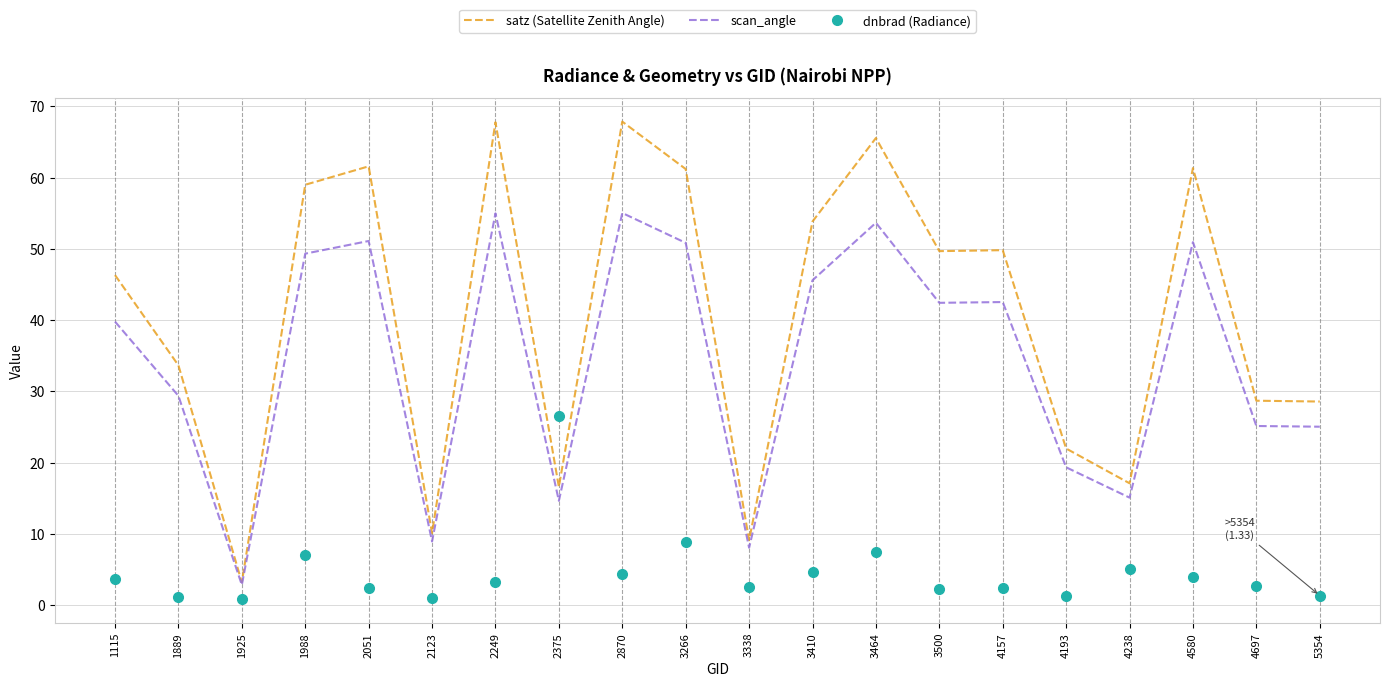

What are all the series names shown in the legend?

satz (Satellite Zenith Angle), scan_angle, dnbrad (Radiance)